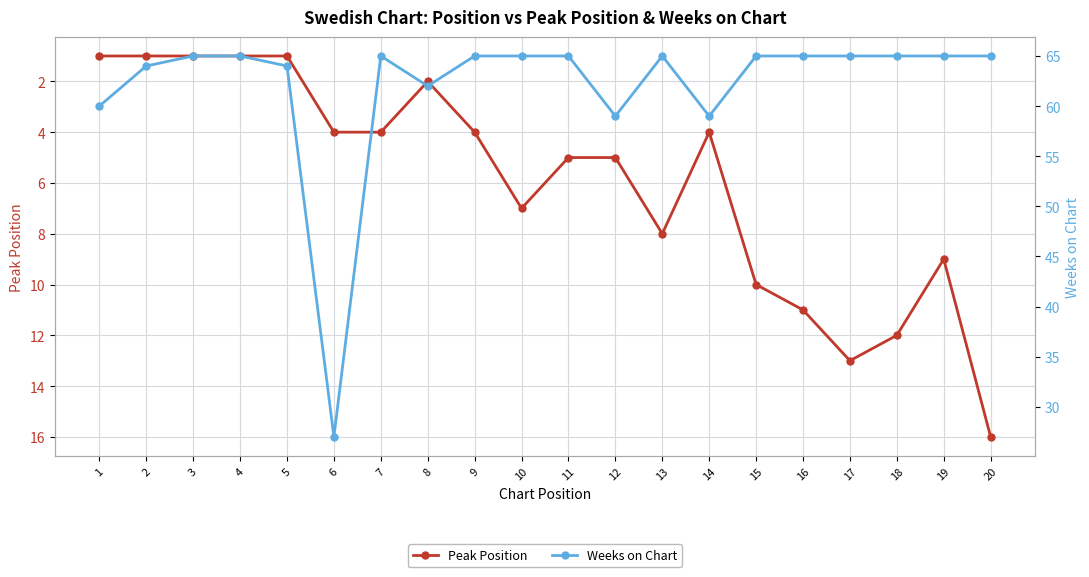

Between 5 and 20, which is larger?

20